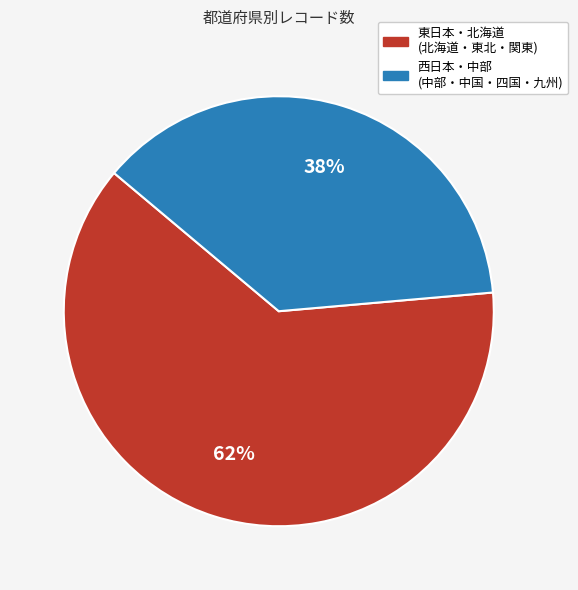

To the nearest percent, what is the average slice percentage?

50%